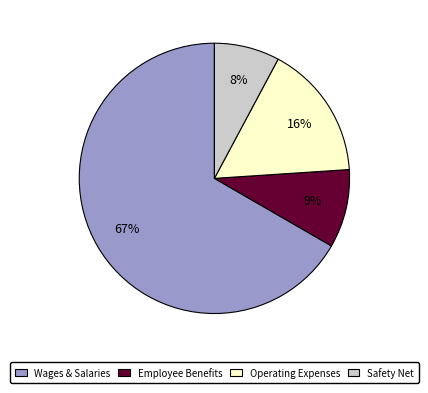

To the nearest percent, what is the average slice percentage?

25%